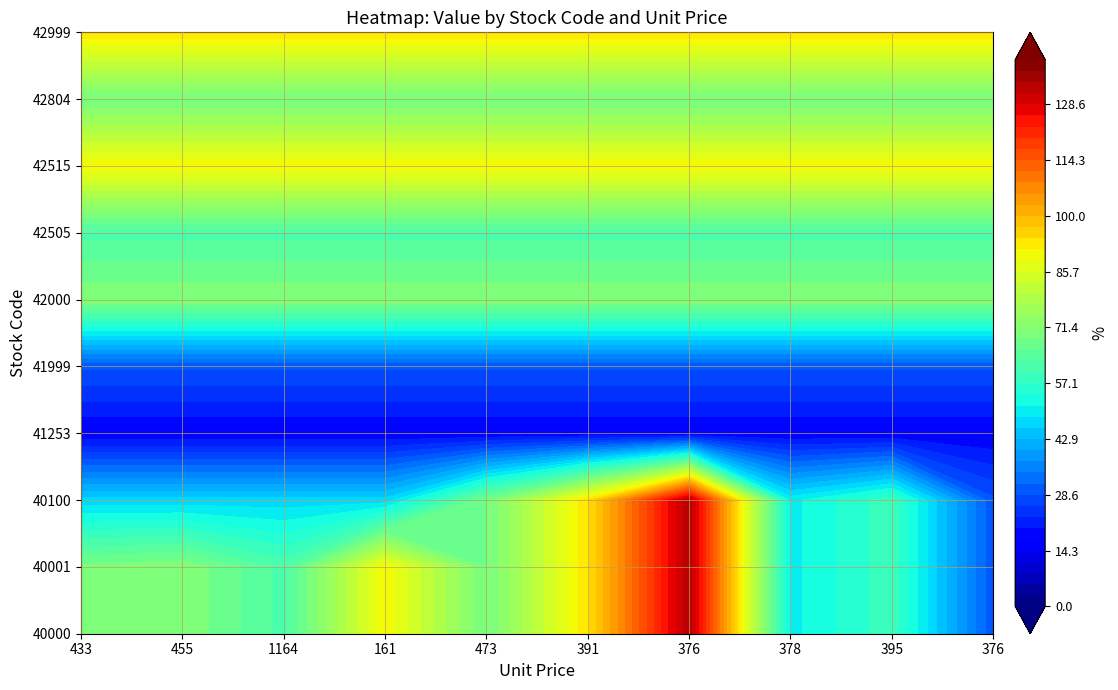

What is the difference between the maximum and second lowest values in the 40000 series?

83.3